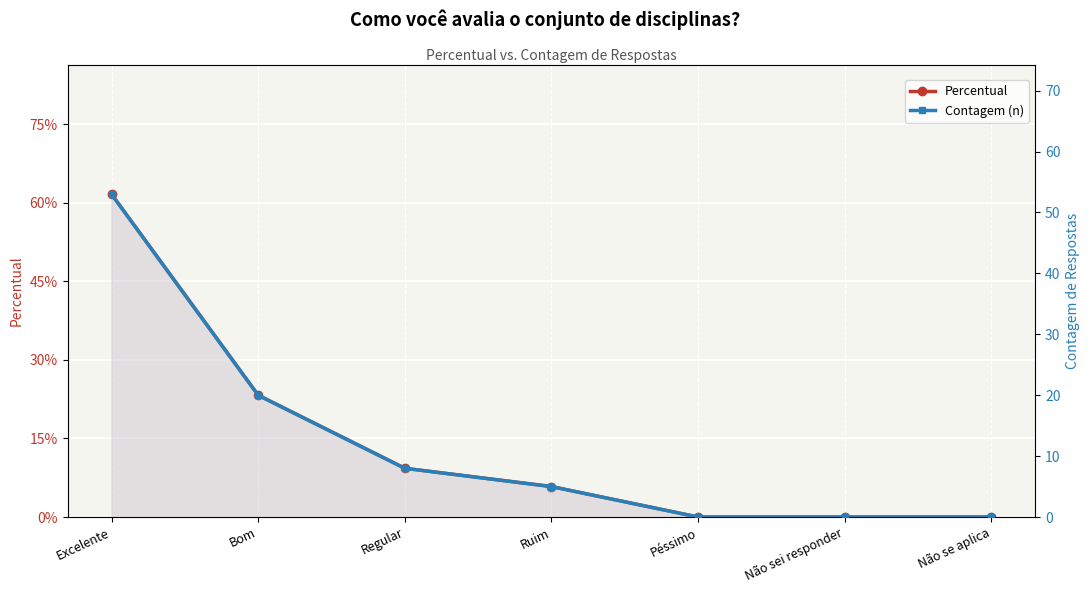

What is the label of the 4th point from the left?

Ruim